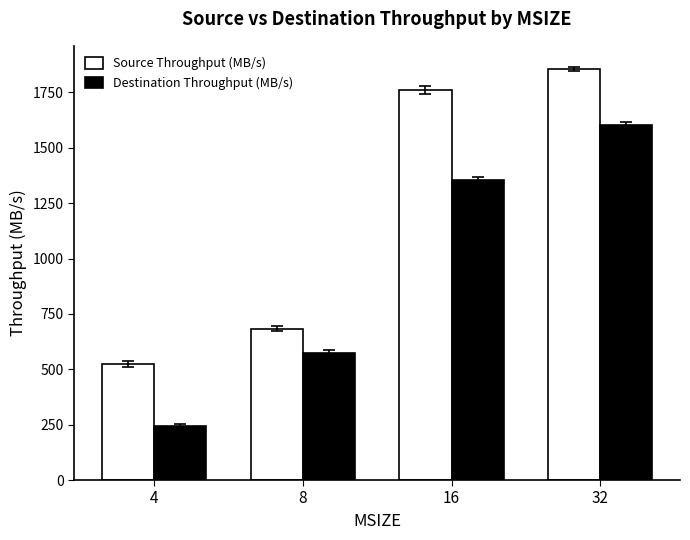

The value of Destination Throughput (MB/s) at 32 is 1602.9. True or false?

True